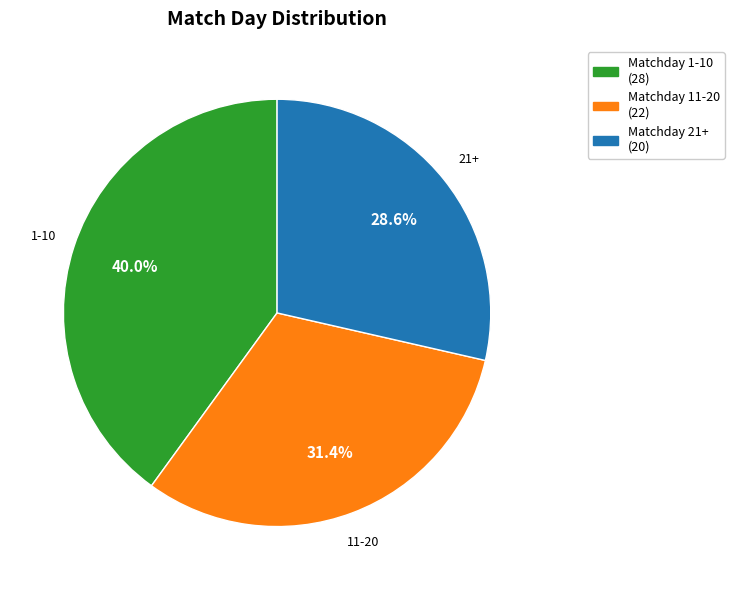

To the nearest percent, what is the average slice percentage?

33%